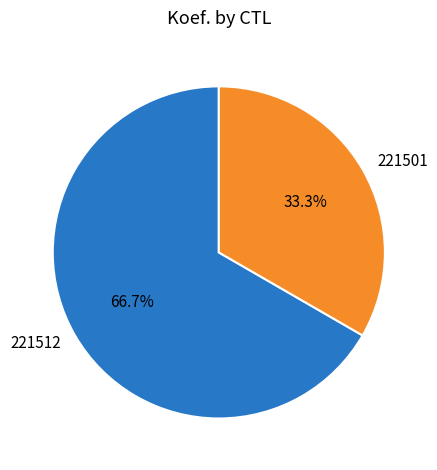

Rank the categories by value from lowest to highest.

221501, 221512